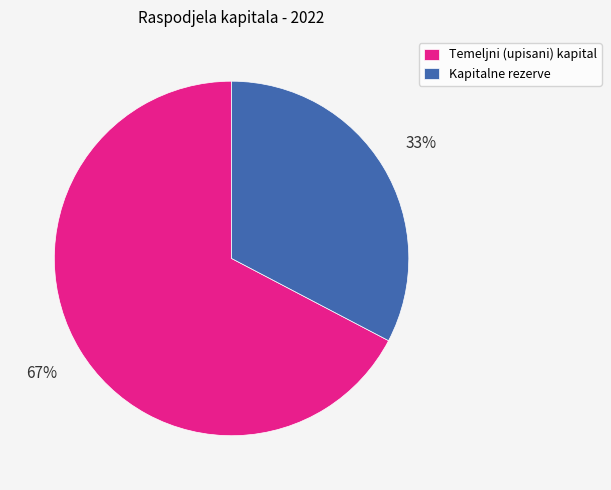

To the nearest percent, what portion does Kapitalne rezerve represent?

33%